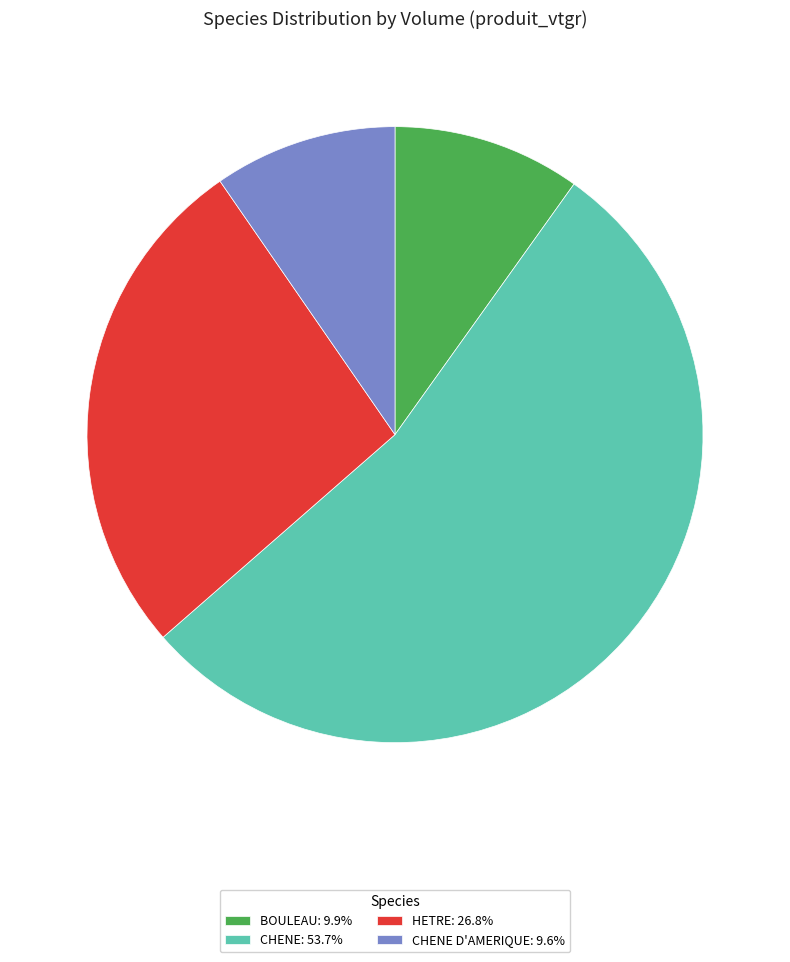

Does any single category account for the majority?

Yes